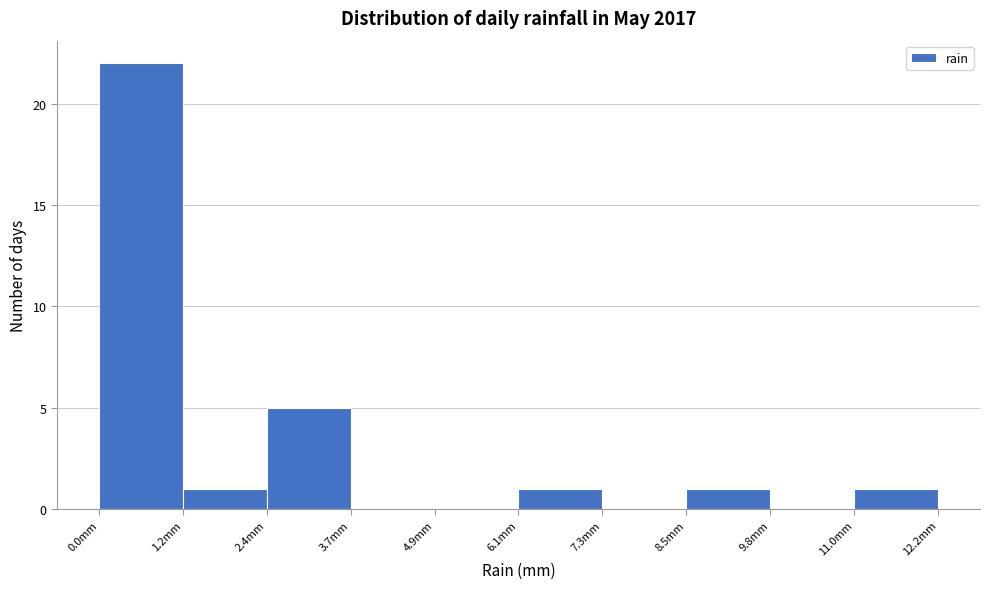

Which range on the x-axis has the tallest bar?

0.00 to 1.22